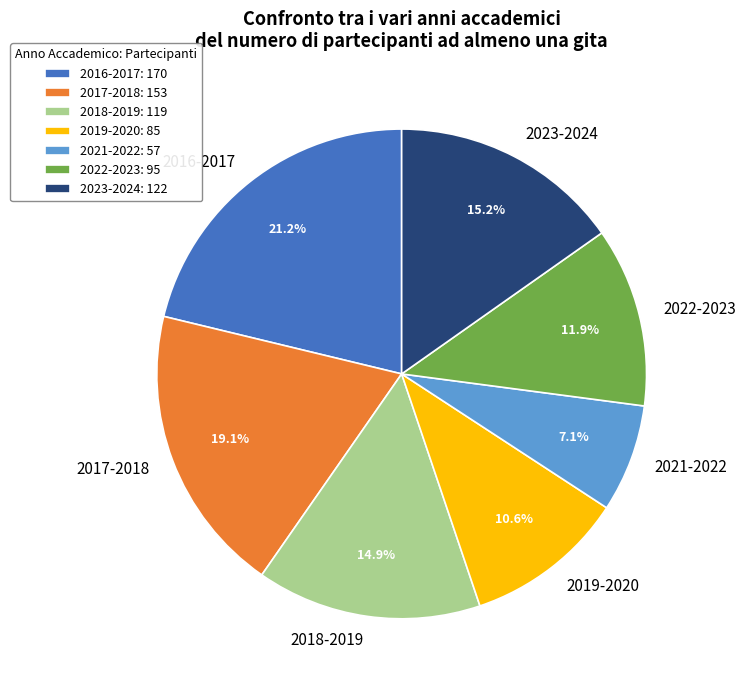

What is the ratio of the value at 2019-2020 to the value at 2017-2018?

0.6